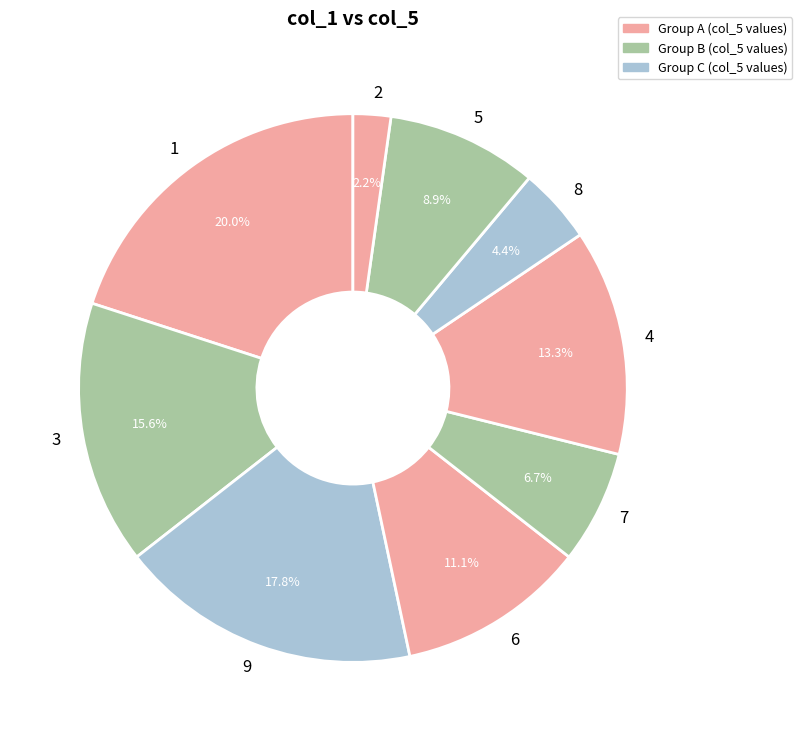

What is the total percentage of 1 and 3?

35.6%